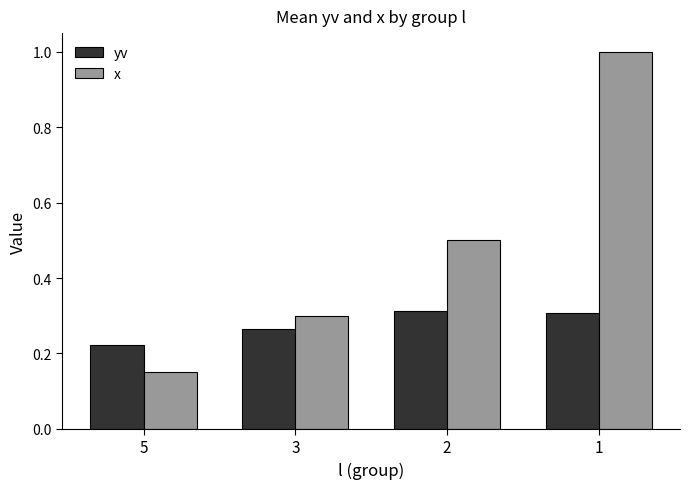

What is the sum of all yv values?

1.1